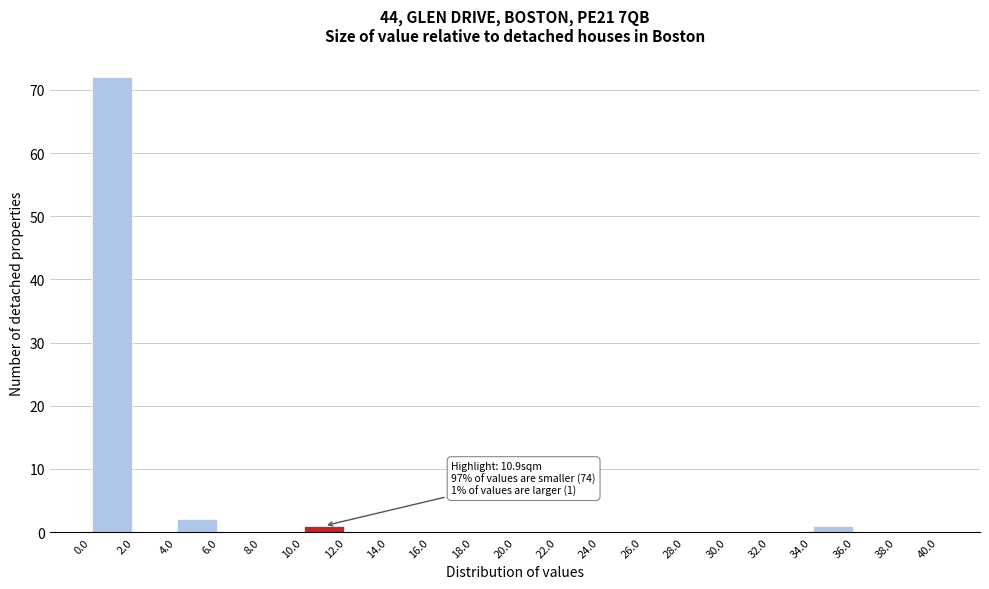

Over which range of the x-axis is the bar tallest?

0.0 to 2.0